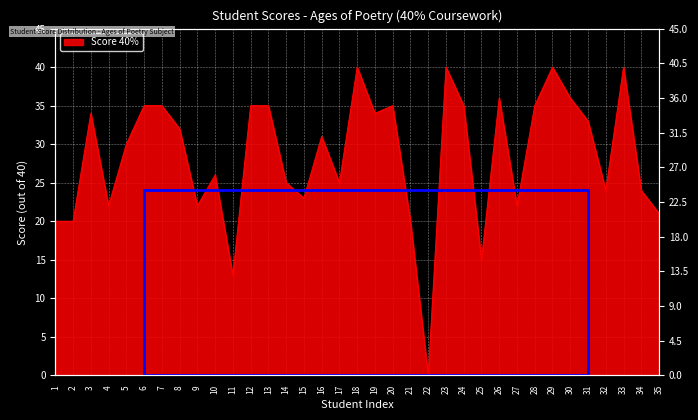

Where is the data nearest to the value 20?

1